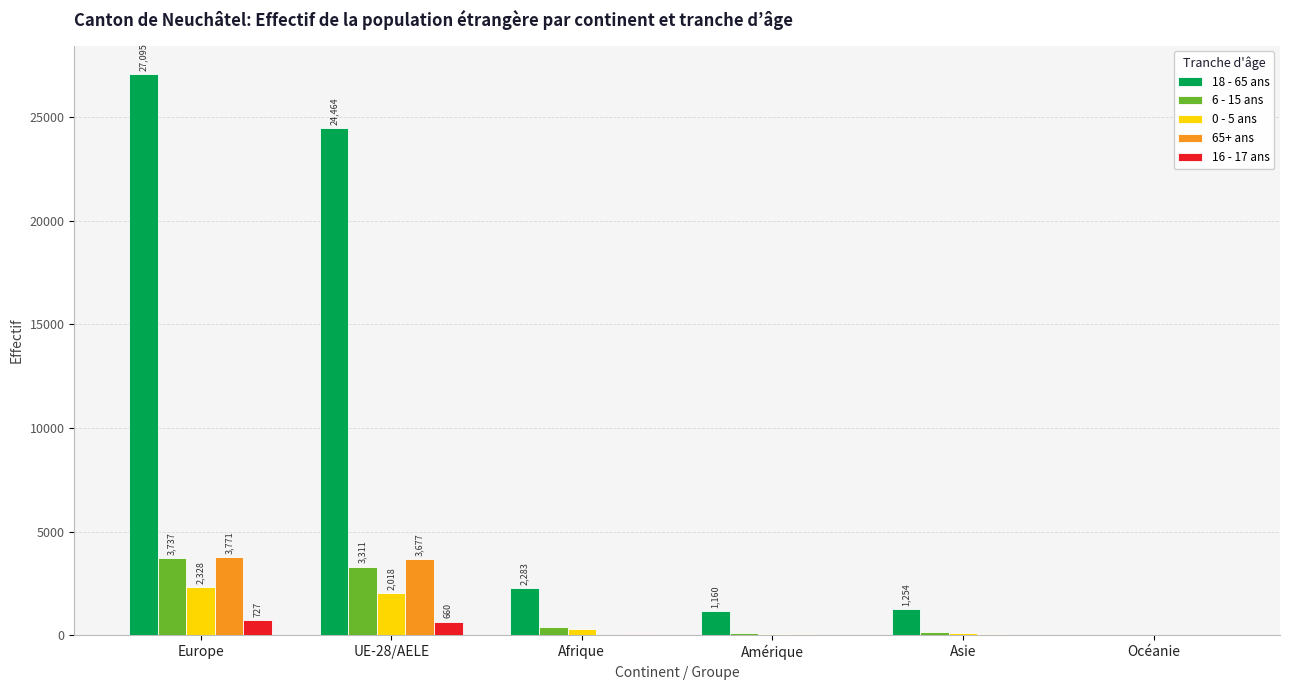

At which category does the chart reach its peak across all series?

Europe